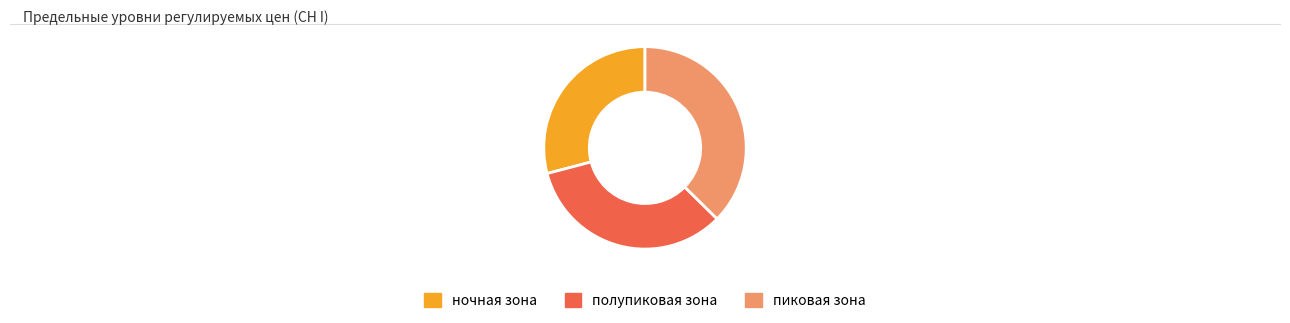

Is it true that пиковая зона is 37% of the pie?

True